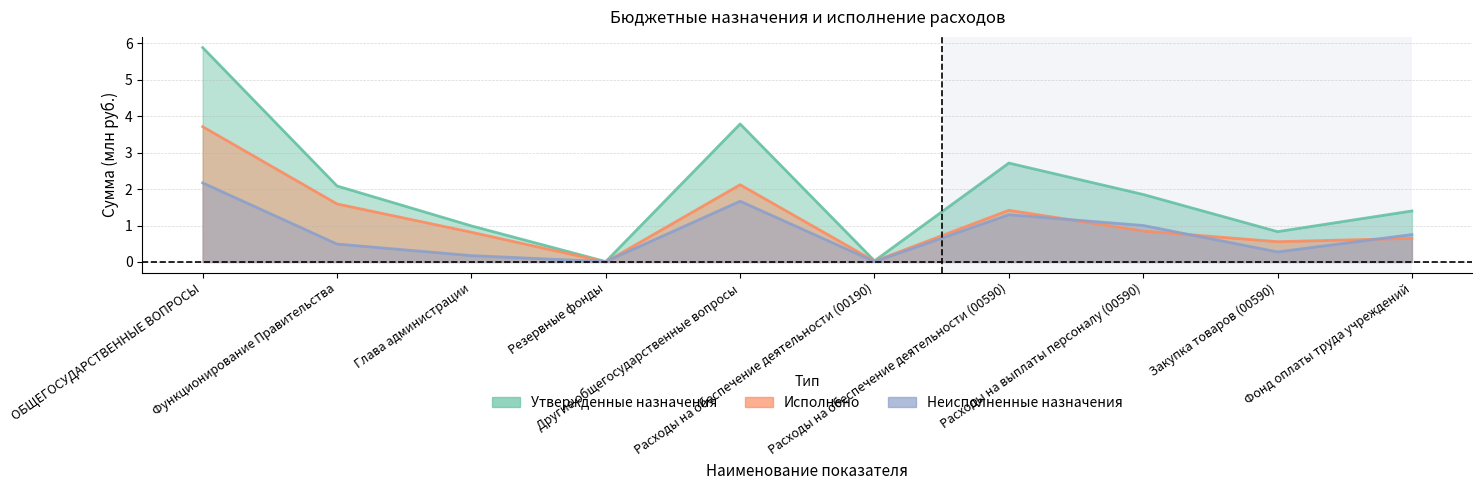

What is the sum of the Утвержденные назначения values at Расходы на выплаты персоналу (00590) and Функционирование Правительства?

3.9